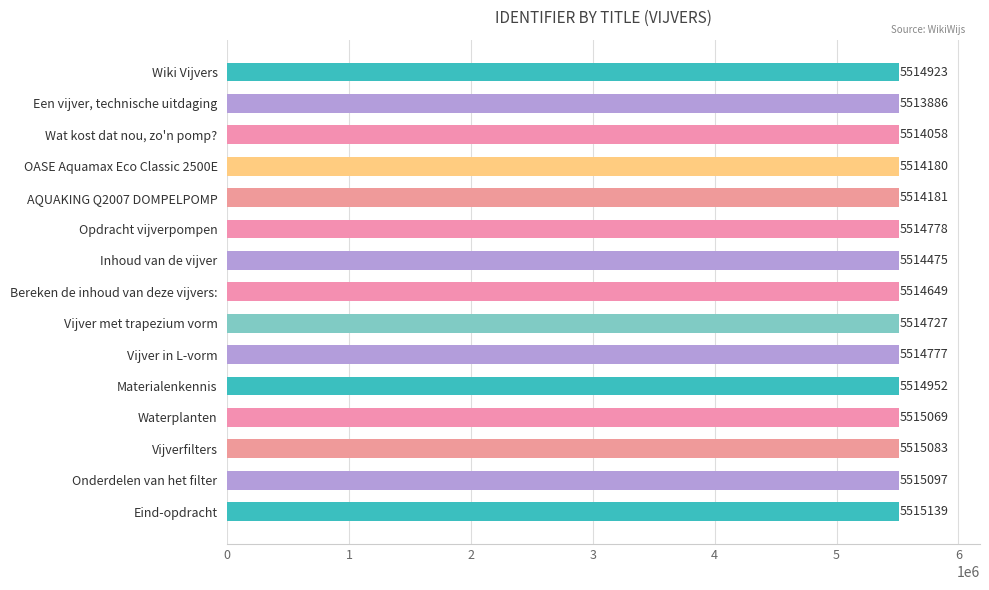

At which category does the chart reach its minimum across all series?

Een vijver, technische uitdaging